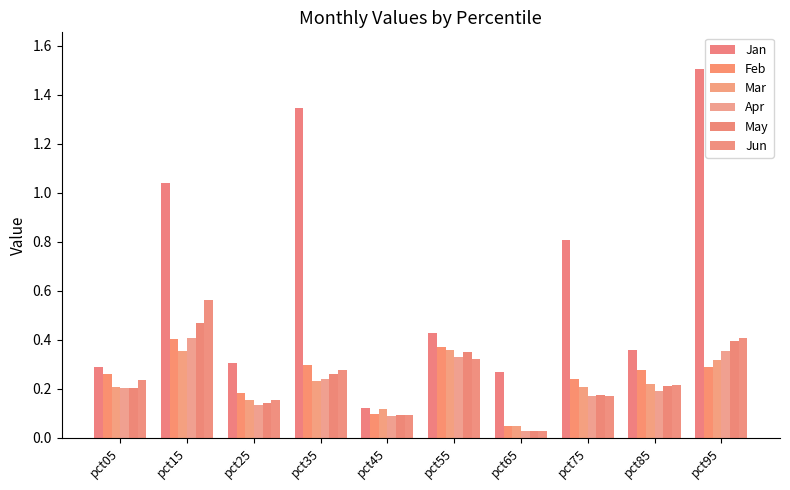

List the series in order of their peak value, highest first.

Jan, Jun, May, Apr, Feb, Mar